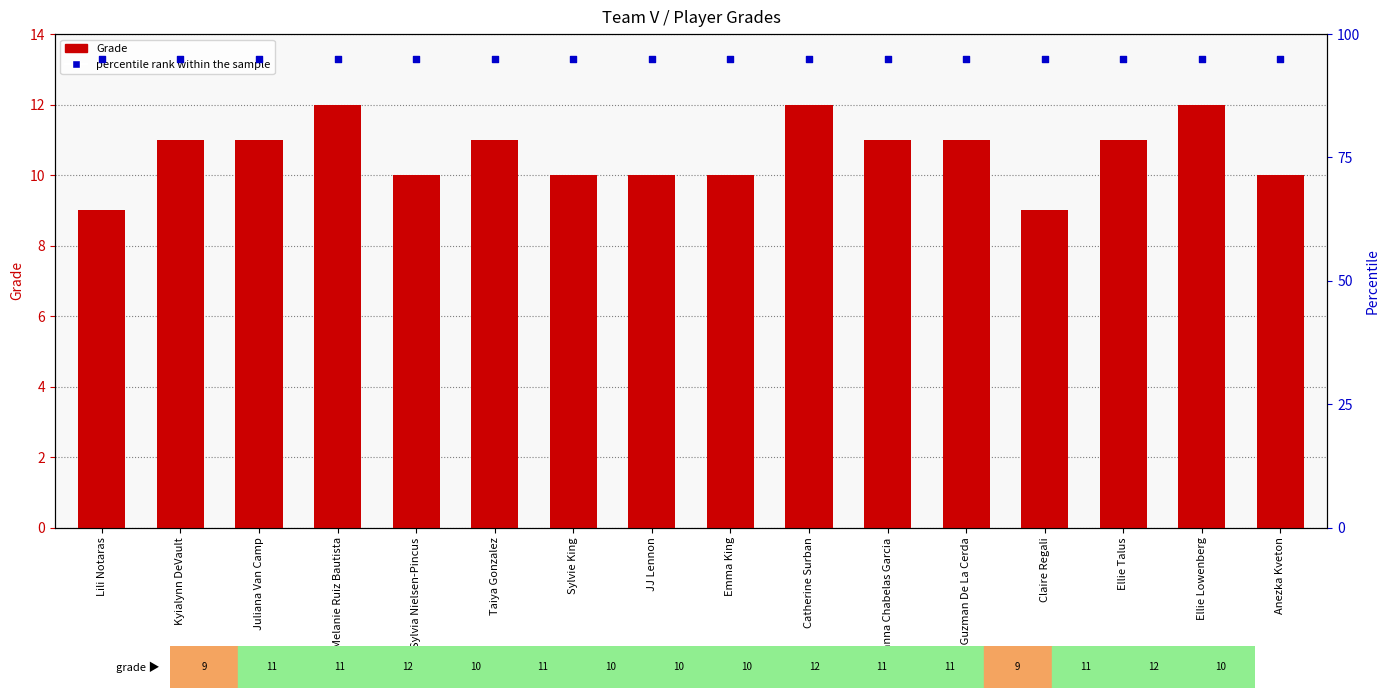

Which series reaches the maximum Y coordinate?

percentile rank within the sample